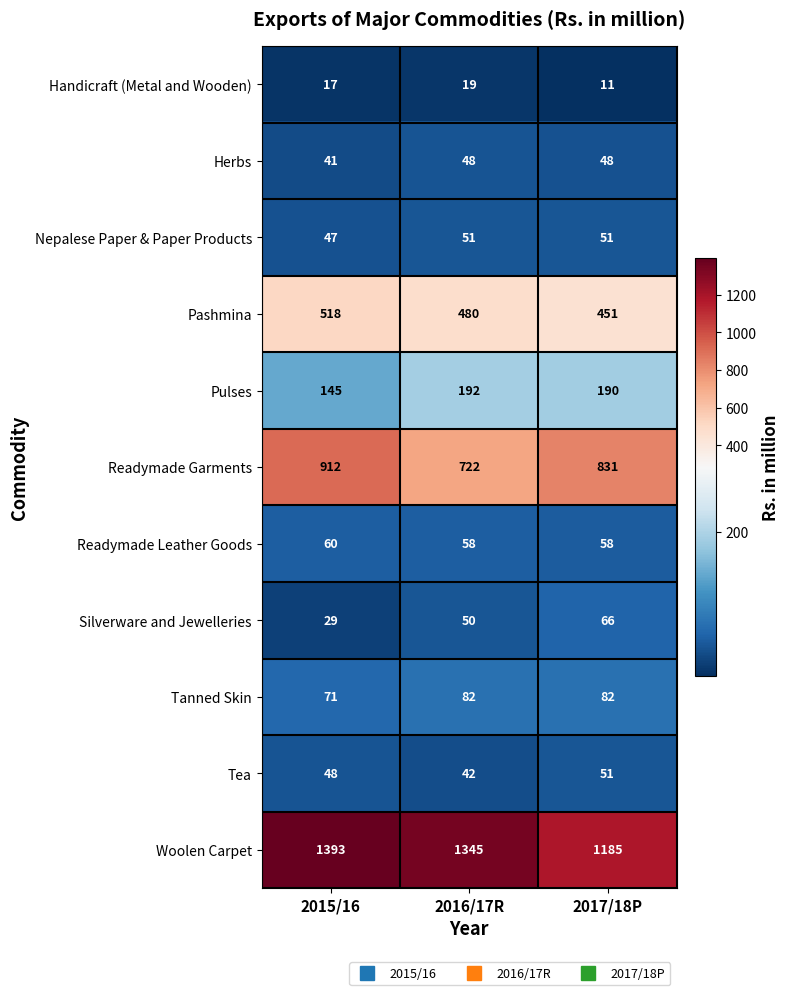

How many distinct data groups are displayed?

11